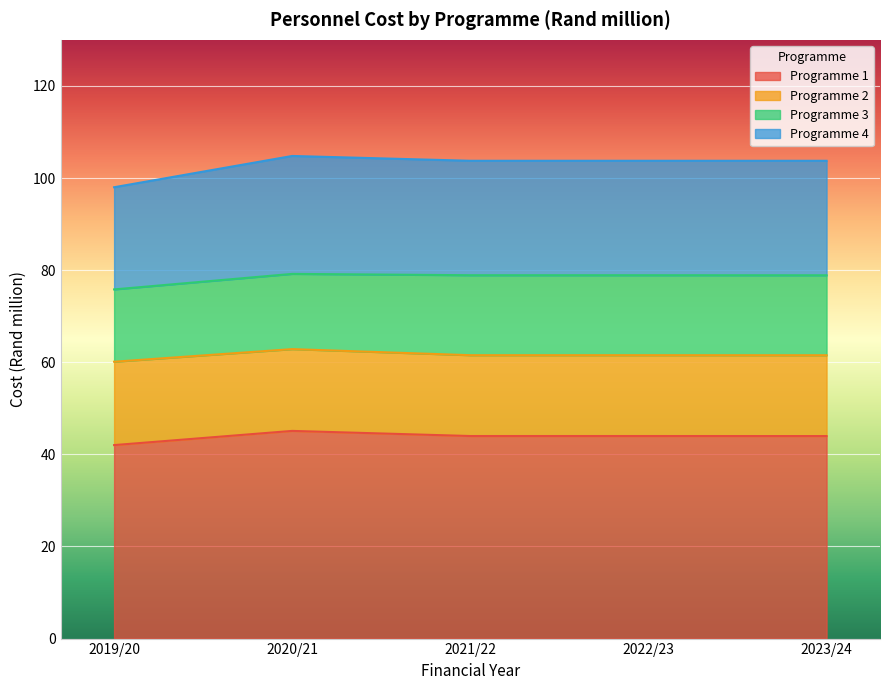

Which has a higher value, 2023/24 or 2021/22?

2021/22